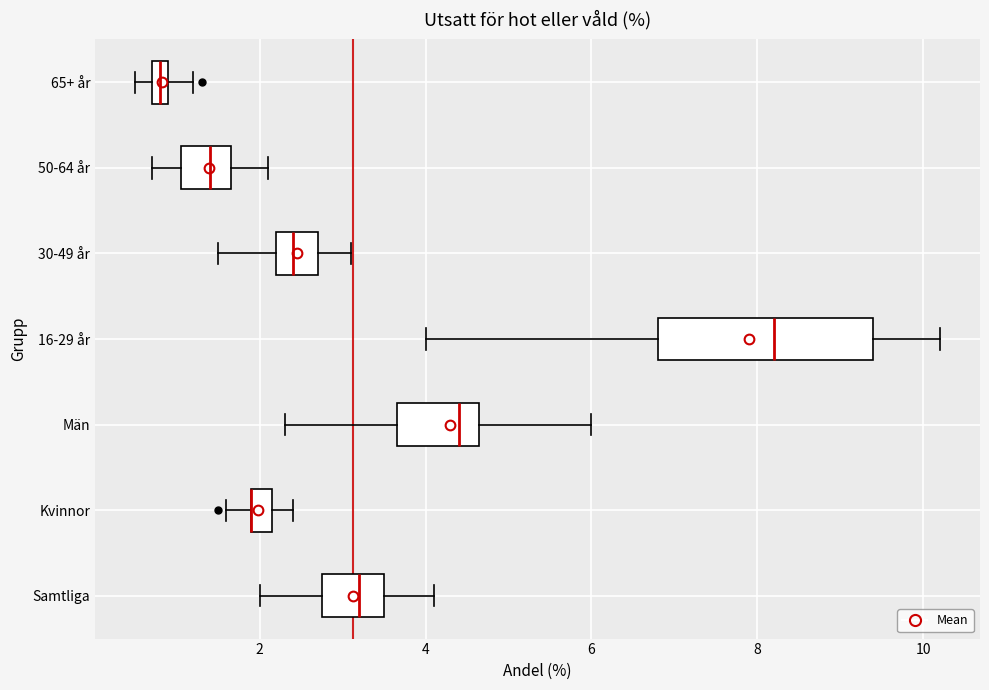

Comparing the boxes themselves (not the whiskers), which one is the widest?

16-29 år